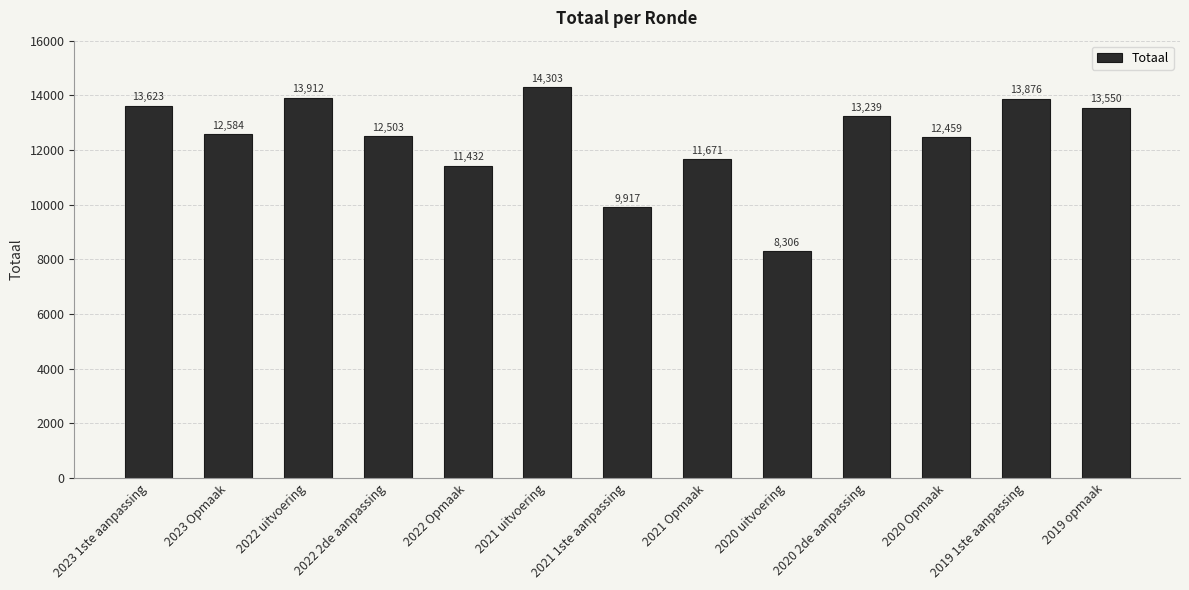

Are the bars grouped side by side (vs. stacked)?

No